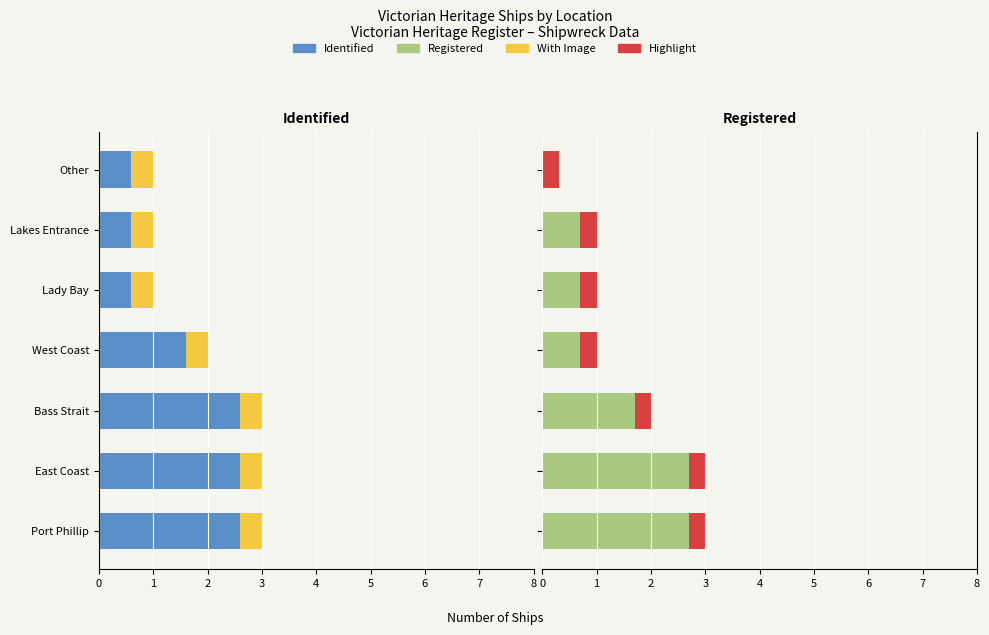

How many distinct data groups are displayed?

4